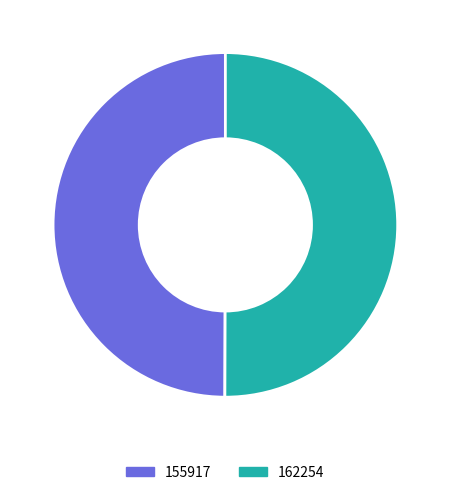

What is the ratio of the value at 162254 to the value at 155917?

1.0